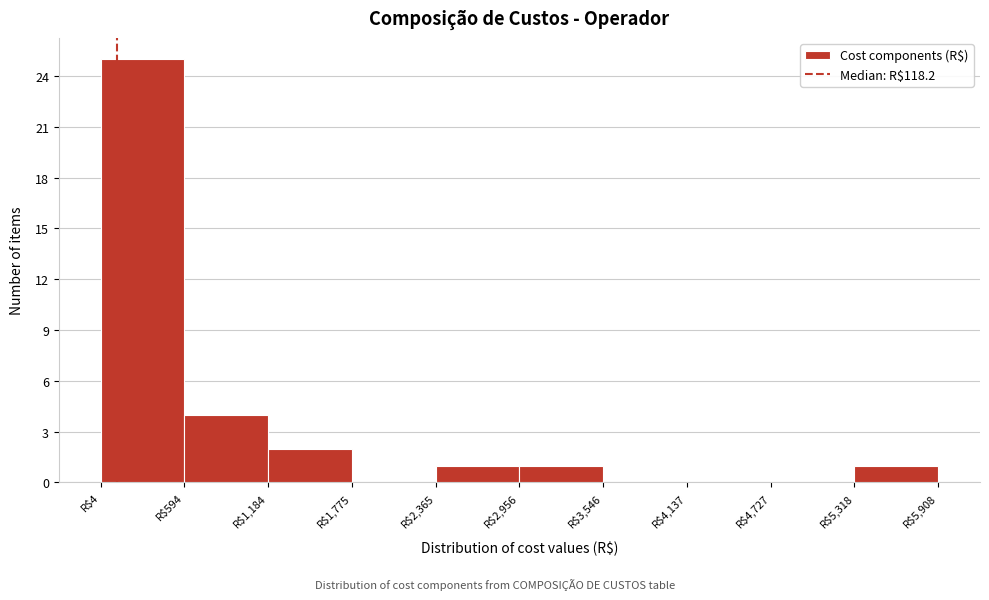

How tall is the bar that spans 1200 to 1800 on the x-axis? Neither the bar edges nor the heights are printed on the chart, so give them approximately, as read against the axes.

2